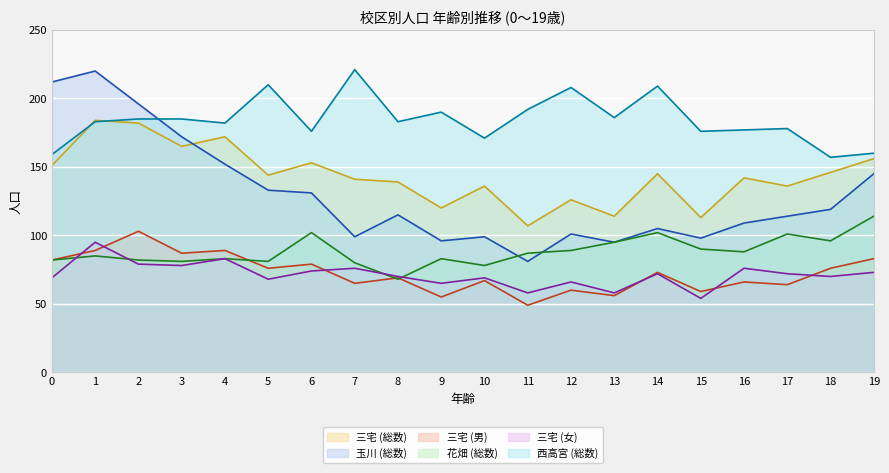

What is the difference between the maximum and second lowest values in the 三宅 (女) series?

37